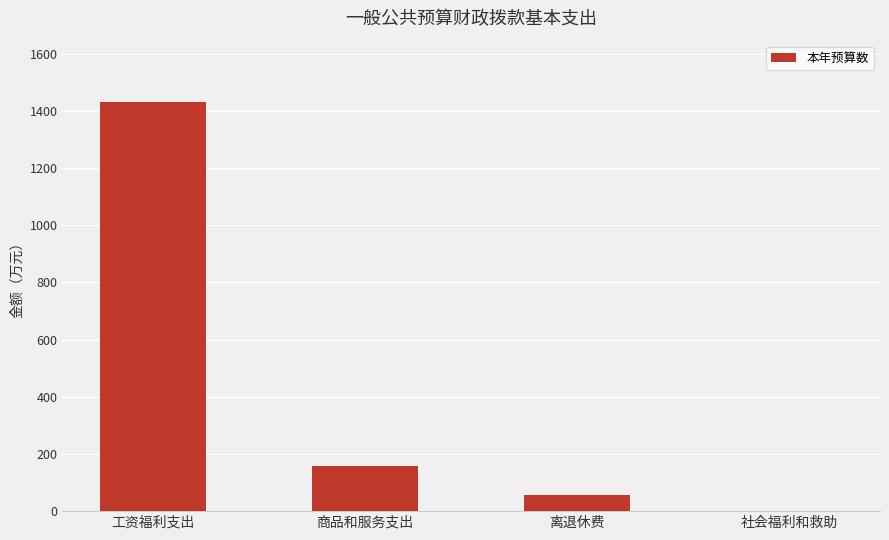

How many distinct data groups are displayed?

1